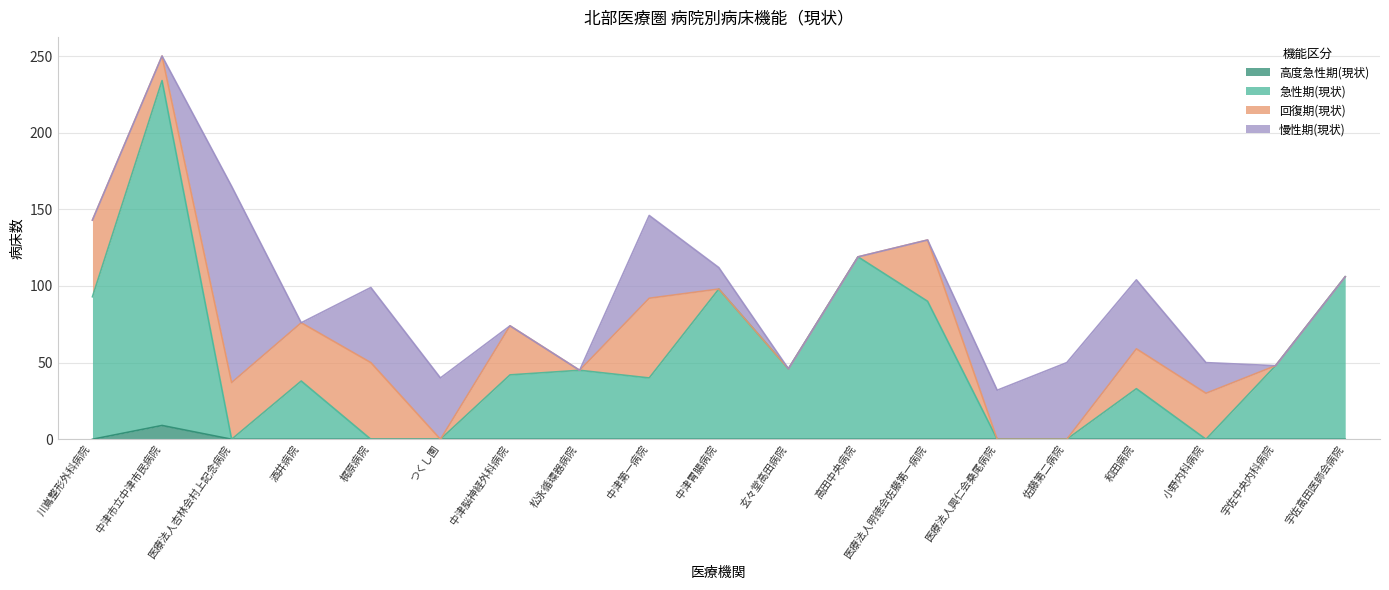

The 高度急性期(現状) series shows 6 at 小野内科病院. True or false?

False